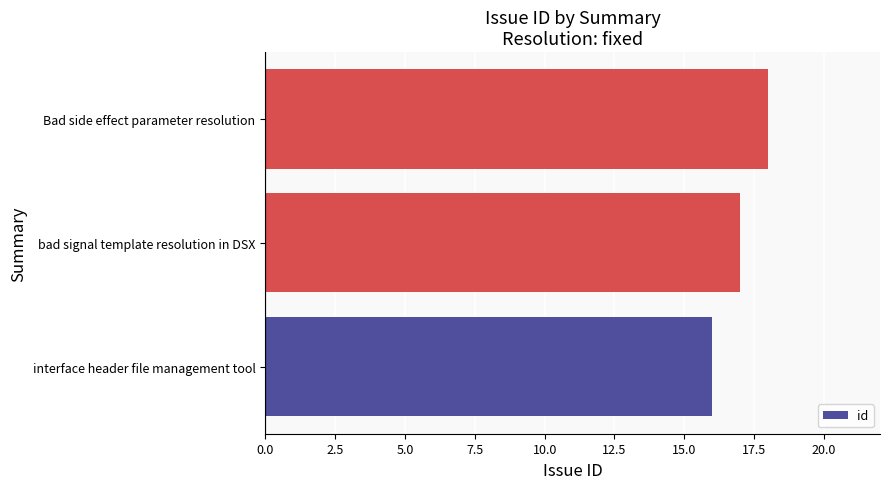

How many categories are shown in the chart?

3